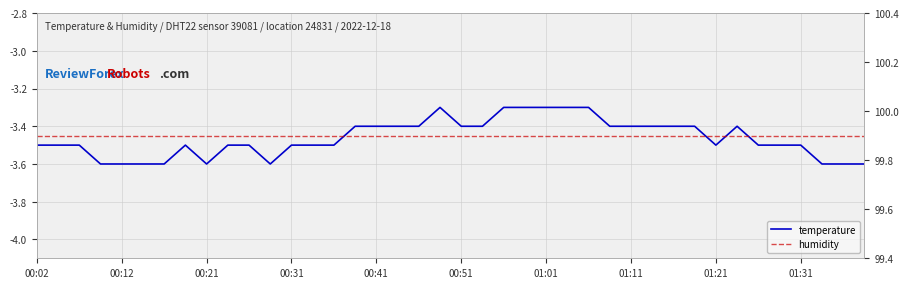

Is the value of temperature at 20 greater than the value of humidity at 01:11?

No